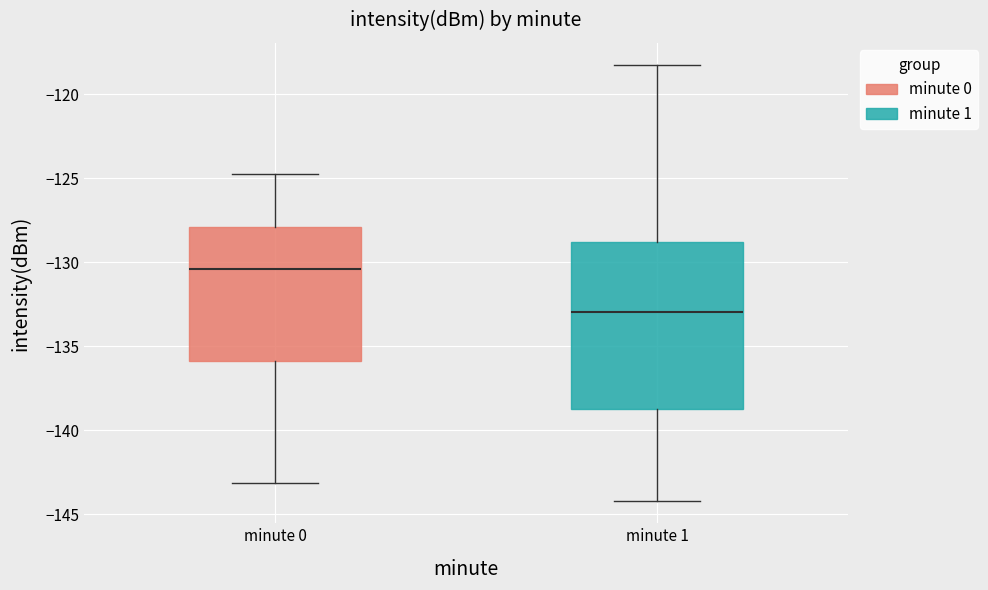

Reading left to right, transcribe this box plot: for each box, give where its median line is, the range the box spans, and where its two whiskers end, as read against the y-axis. The values are not printed on the chart, so give them approximately, as read against the axis.

minute 0: median -130.5, box -136.0 to -128.0, whiskers -143.0 to -125.0
minute 1: median -133.0, box -139.0 to -129.0, whiskers -144.0 to -118.0